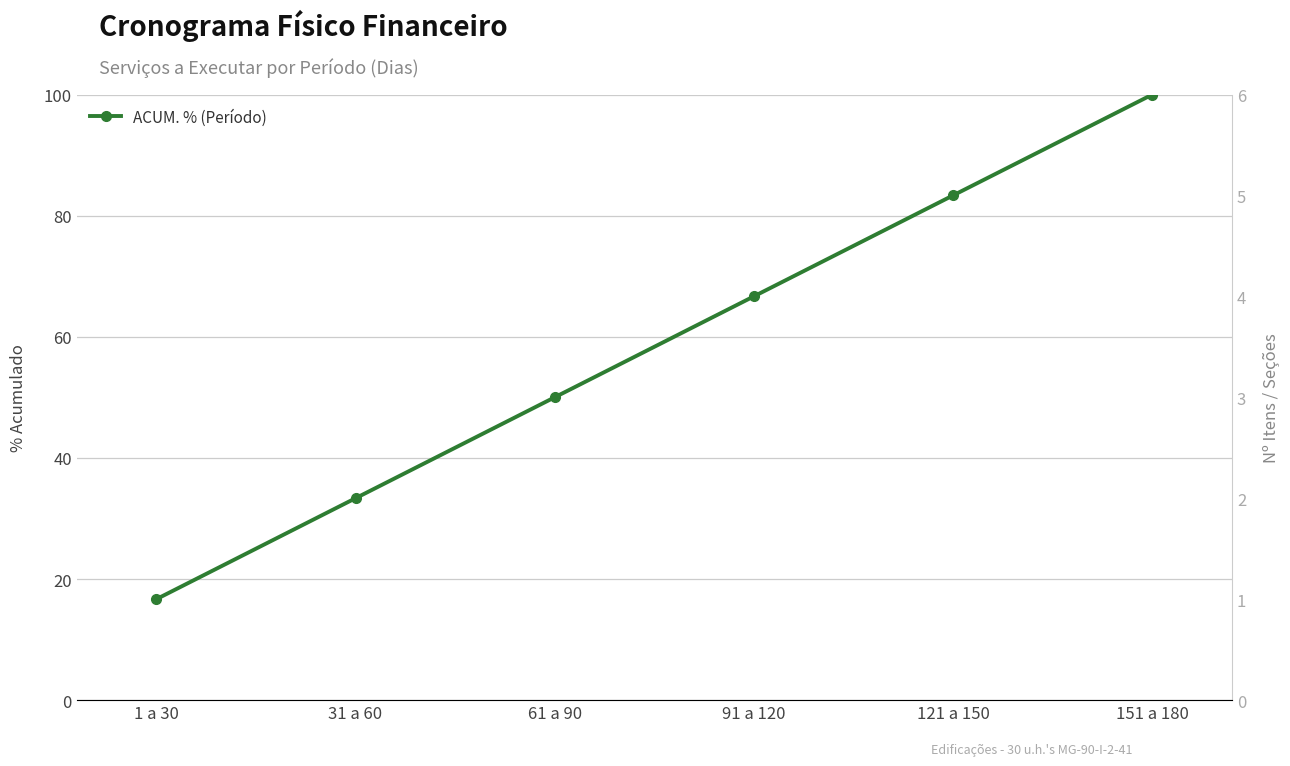

How many lines are shown in the chart?

1